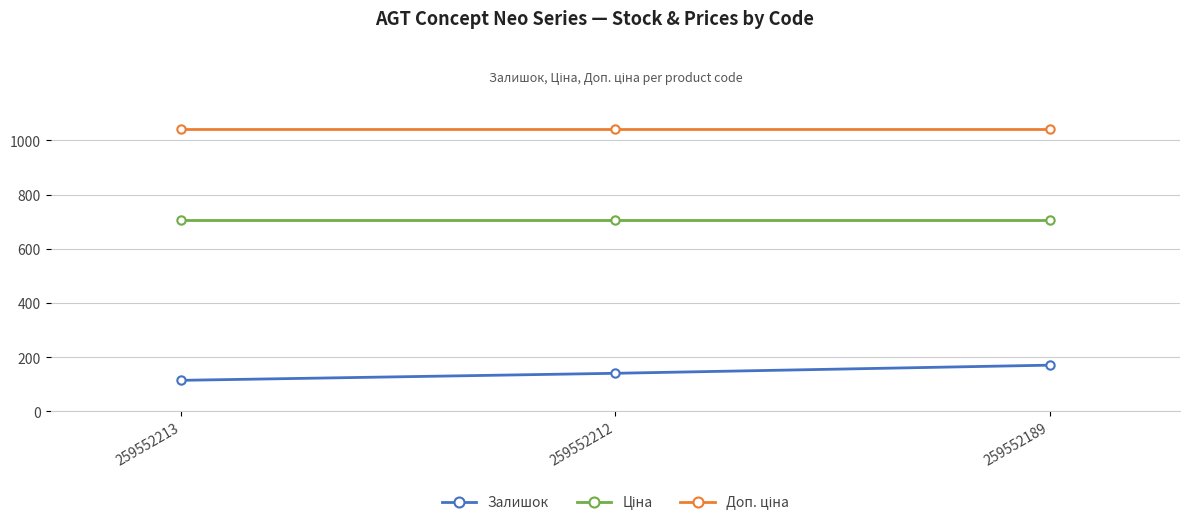

How many distinct data groups are displayed?

3